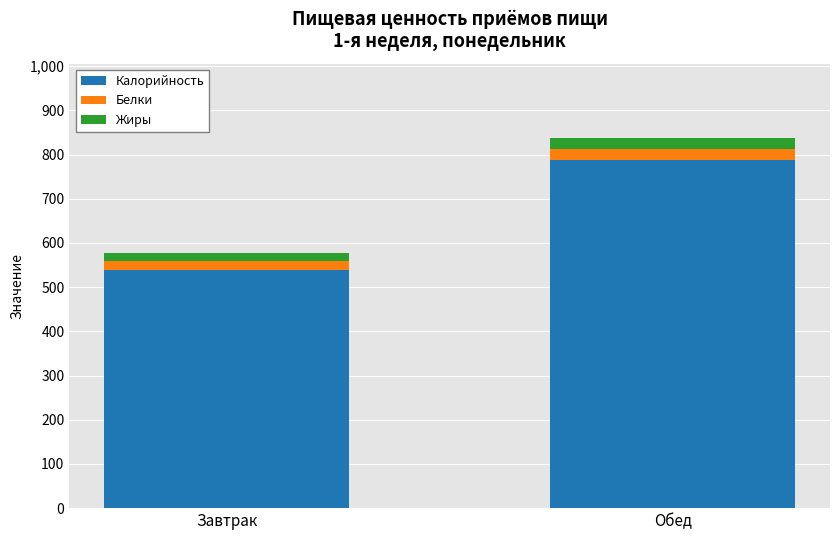

How many bars are there in total?

2